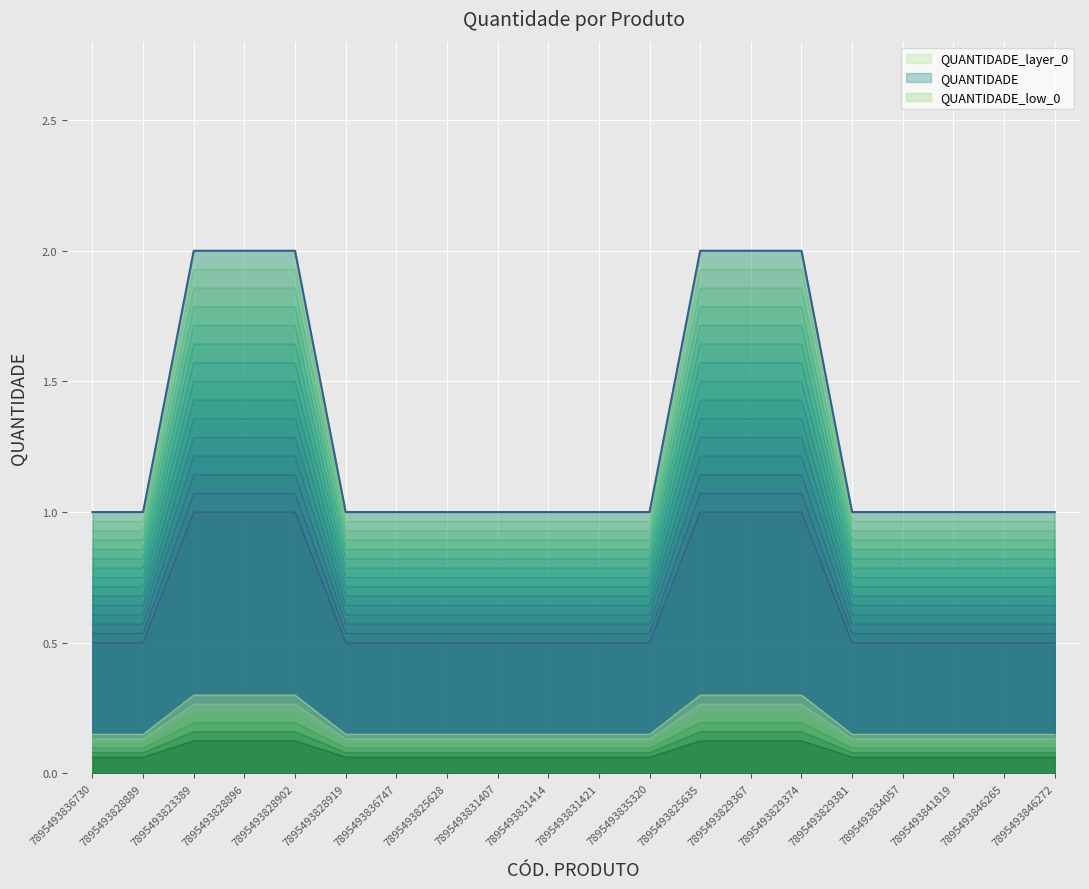

Rank the categories by value from lowest to highest.

7895493836730, 7895493828889, 7895493828919, 7895493836747, 7895493825628, 7895493831407, 7895493831414, 7895493831421, 7895493835320, 7895493829381, 7895493834057, 7895493841819, 7895493846265, 7895493846272, 7895493823389, 7895493828896, 7895493828902, 7895493825635, 7895493829367, 7895493829374